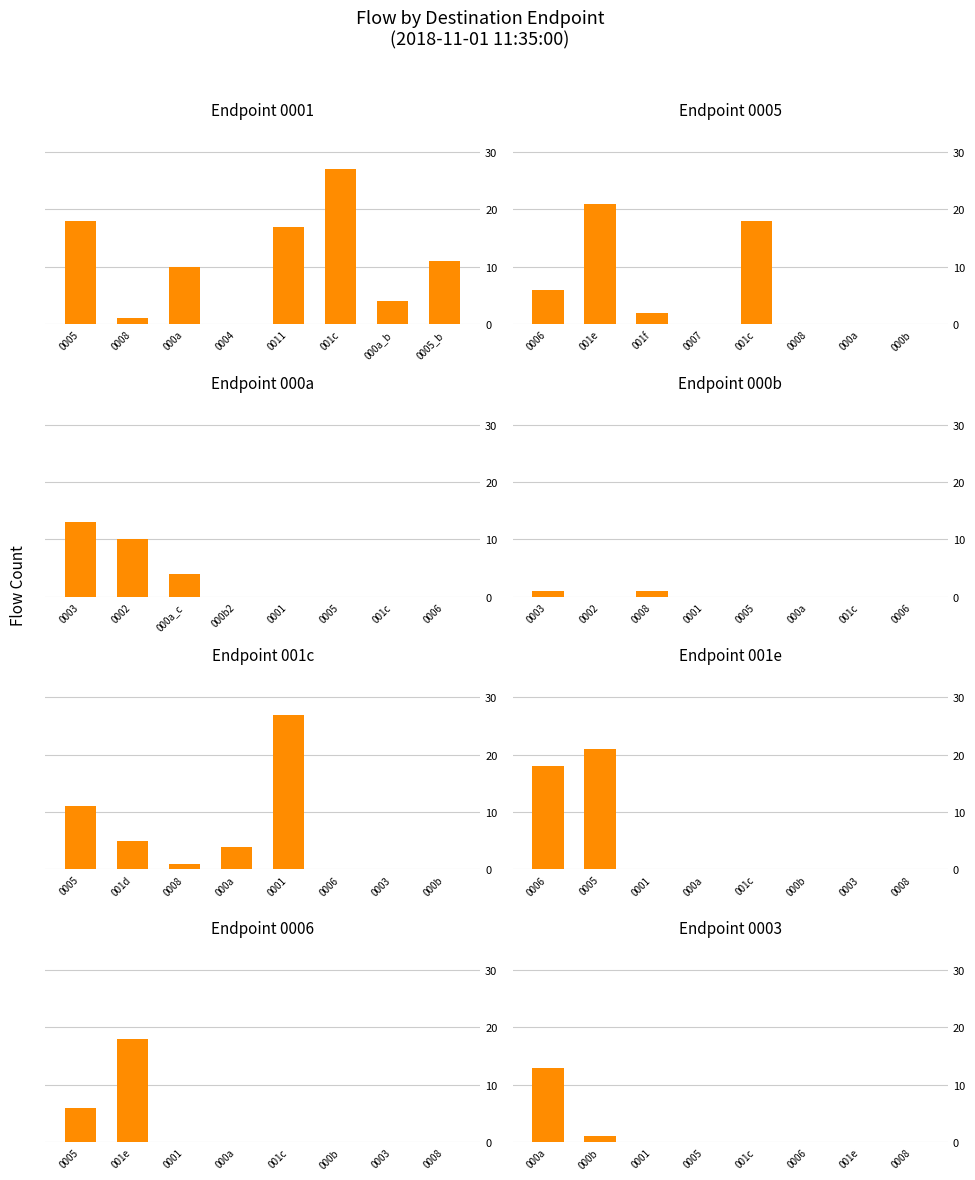

What is the value of the 001c bar at the 2nd from the left?

5